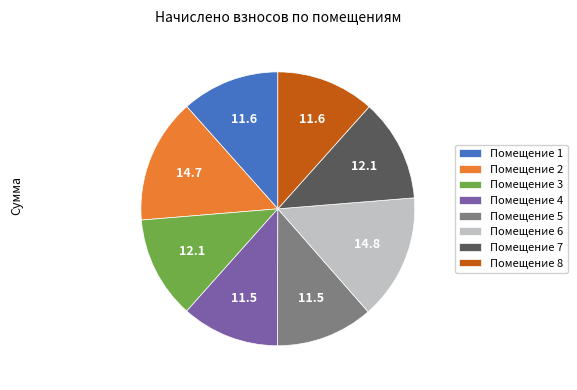

Is there any slice that represents more than half of the pie?

No